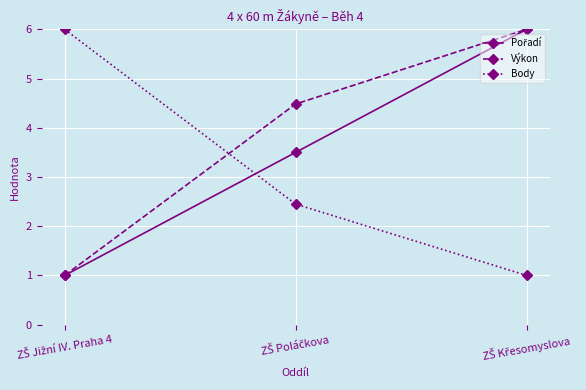

What is the maximum value for Výkon?

6.0